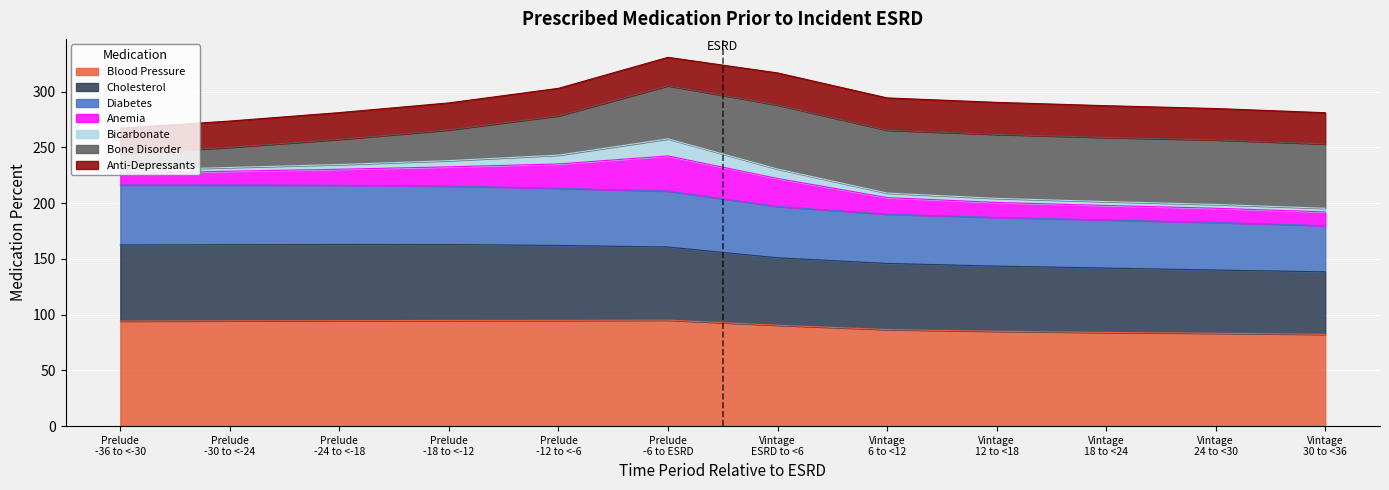

What is the highest value of the Blood Pressure series?

95.1